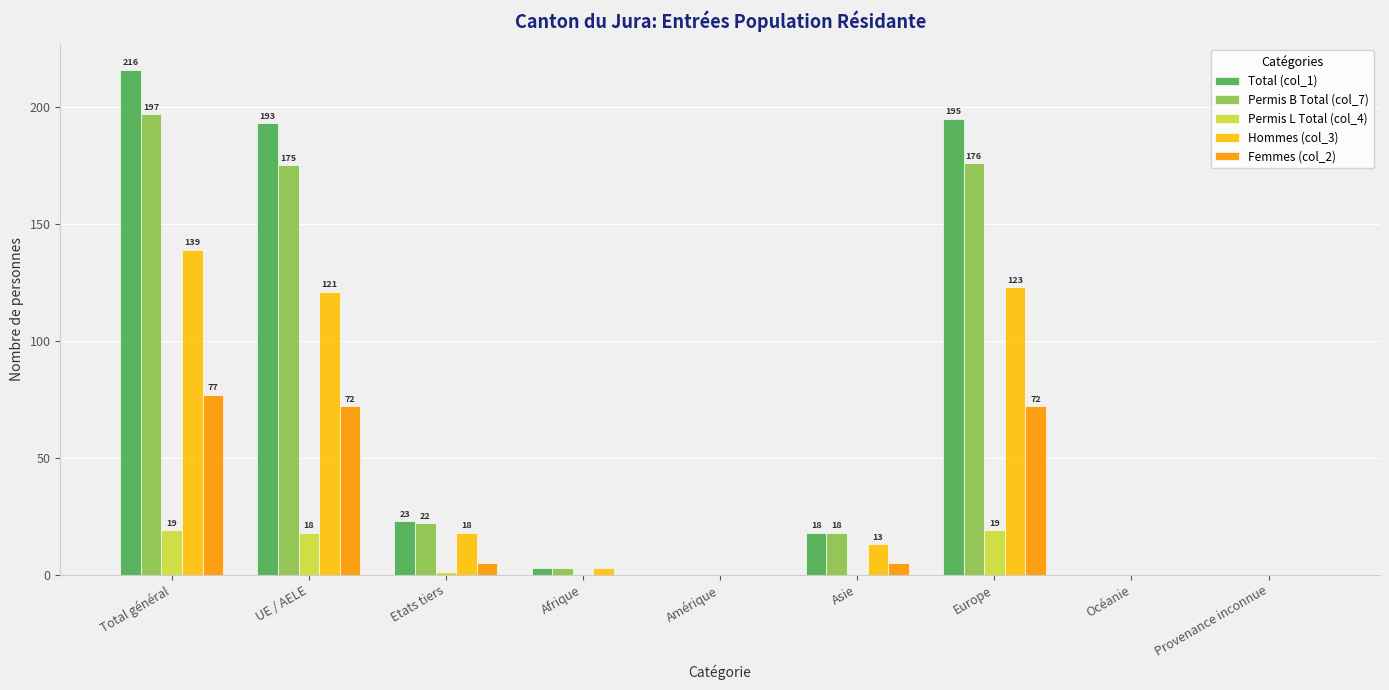

The Hommes (col_3) series shows 123 at Europe. True or false?

True